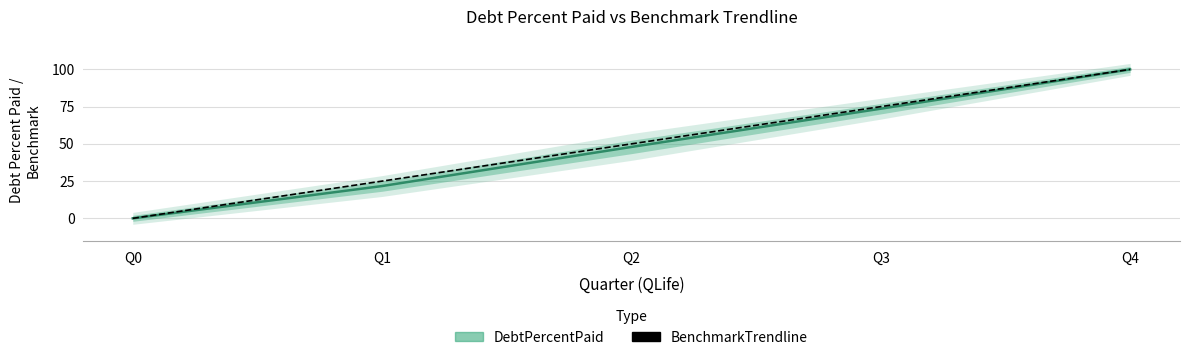

True or false: the data shows 50 at Q2.

True